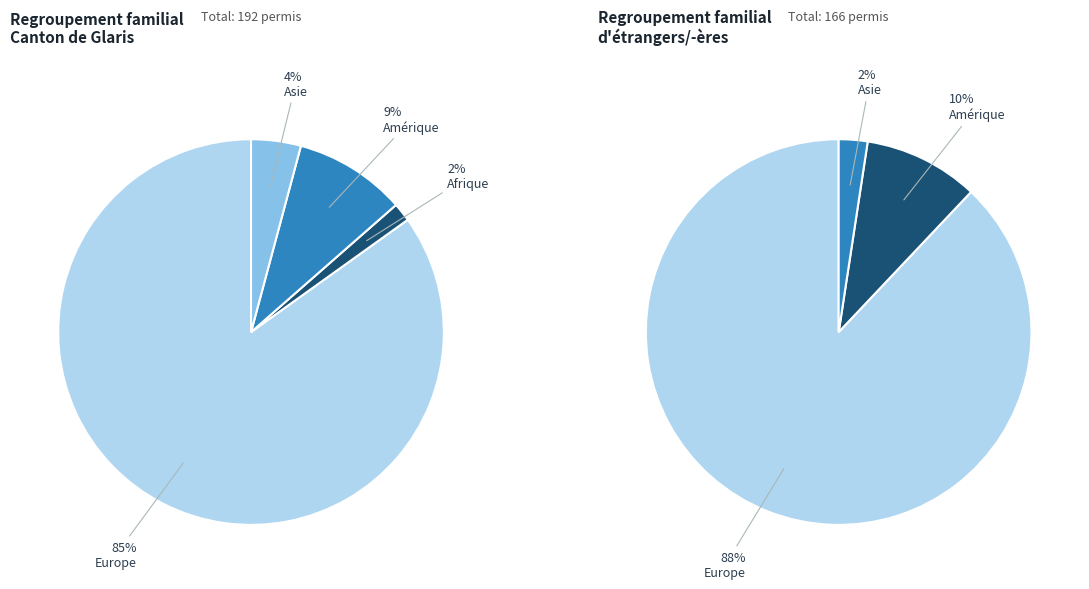

To the nearest percent, what percentage of the pie is Europe?

85%